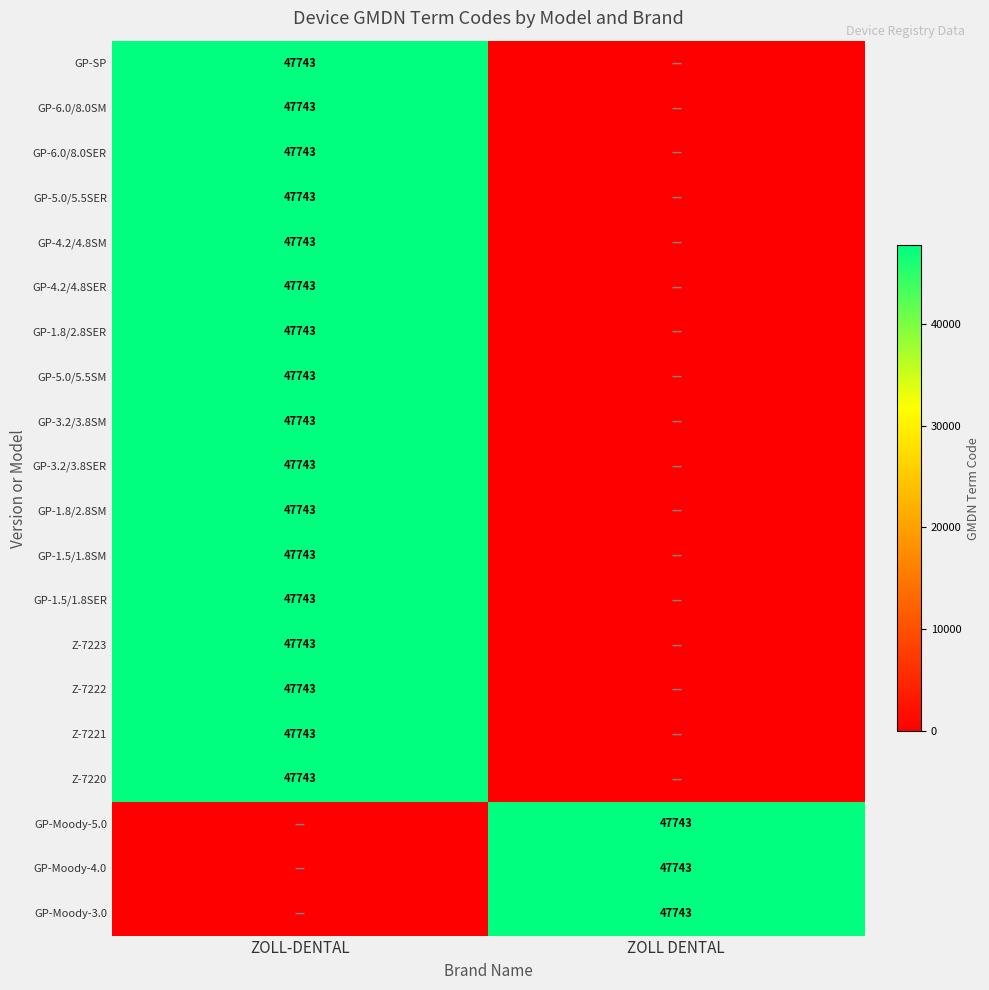

True or false: Z-7220 has a value of 47743 at ZOLL-DENTAL.

True